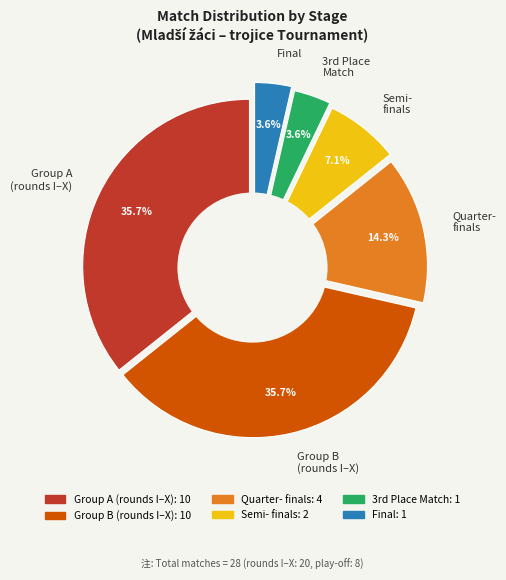

Between Semi- finals and Final, which is larger?

Semi- finals